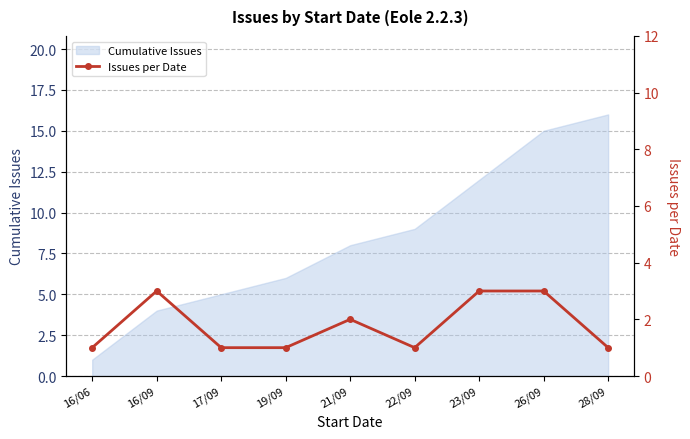

What is the label of the 4th point from the right?

22/09